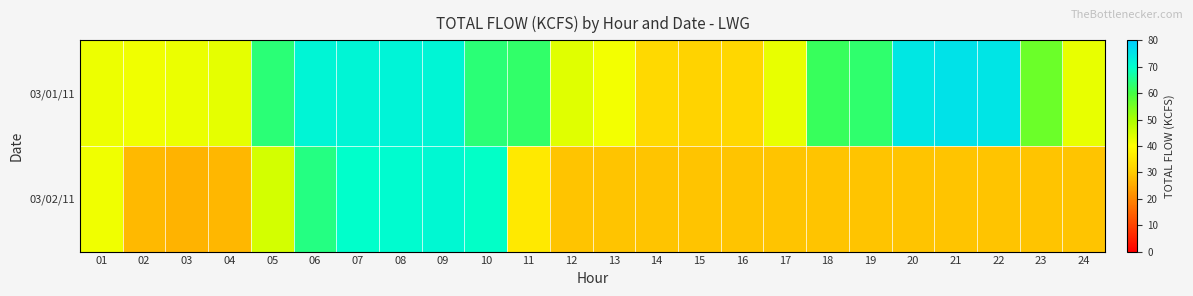

Which series has the largest total across all categories?

03/01/11